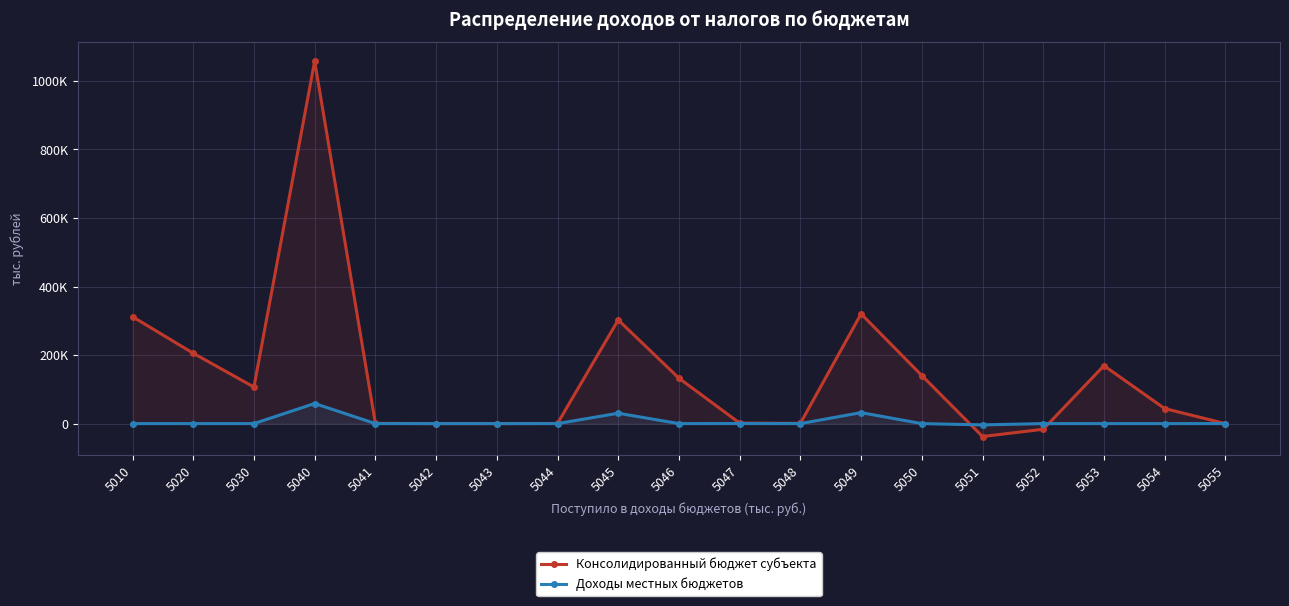

Which label corresponds to the smallest value in the chart?

5051